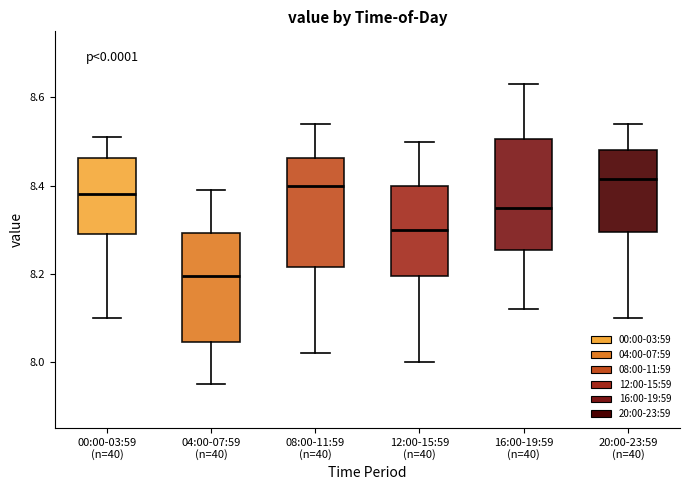

Reading left to right, read every box against the y-axis: the position of its median line, the range the box covers, and the ends of its whiskers. The values are not printed on the chart, so give them approximately, as read against the axis.

00:00-03:59 (n=40): median 8.38, box 8.30 to 8.46, whiskers 8.10 to 8.52
04:00-07:59 (n=40): median 8.20, box 8.04 to 8.30, whiskers 7.96 to 8.40
08:00-11:59 (n=40): median 8.40, box 8.22 to 8.46, whiskers 8.02 to 8.54
12:00-15:59 (n=40): median 8.30, box 8.20 to 8.40, whiskers 8.00 to 8.50
16:00-19:59 (n=40): median 8.36, box 8.26 to 8.50, whiskers 8.12 to 8.64
20:00-23:59 (n=40): median 8.42, box 8.30 to 8.48, whiskers 8.10 to 8.54